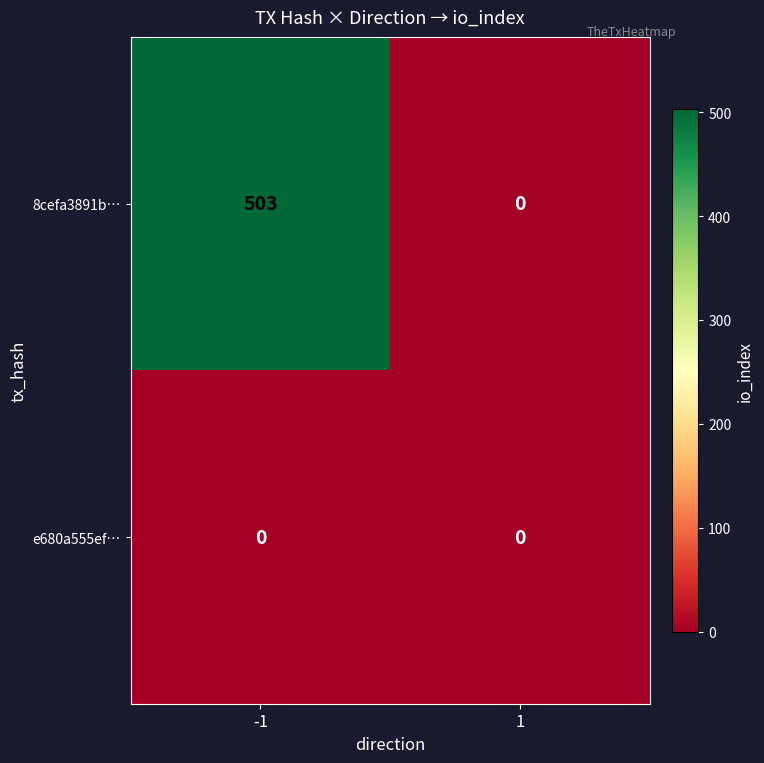

List the series in order of their peak value, highest first.

8cefa3891b…, e680a555ef…